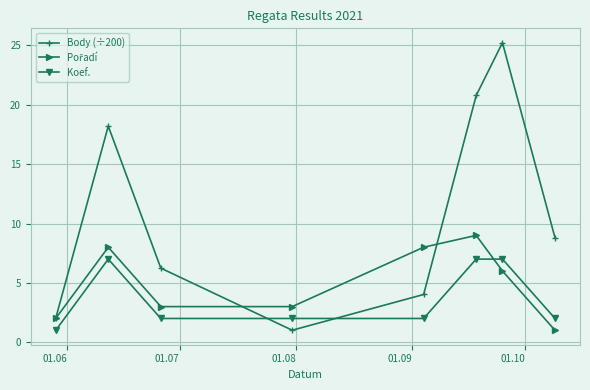

How many data points in Body (÷200) are above 8?

4